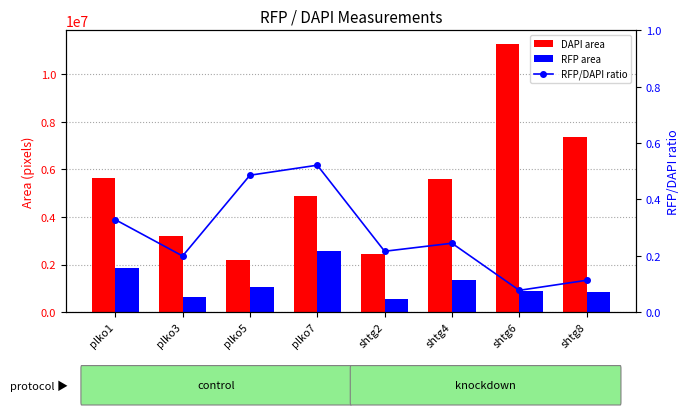

Between plko7 and shtg8, which series saw the biggest shift?

DAPI area